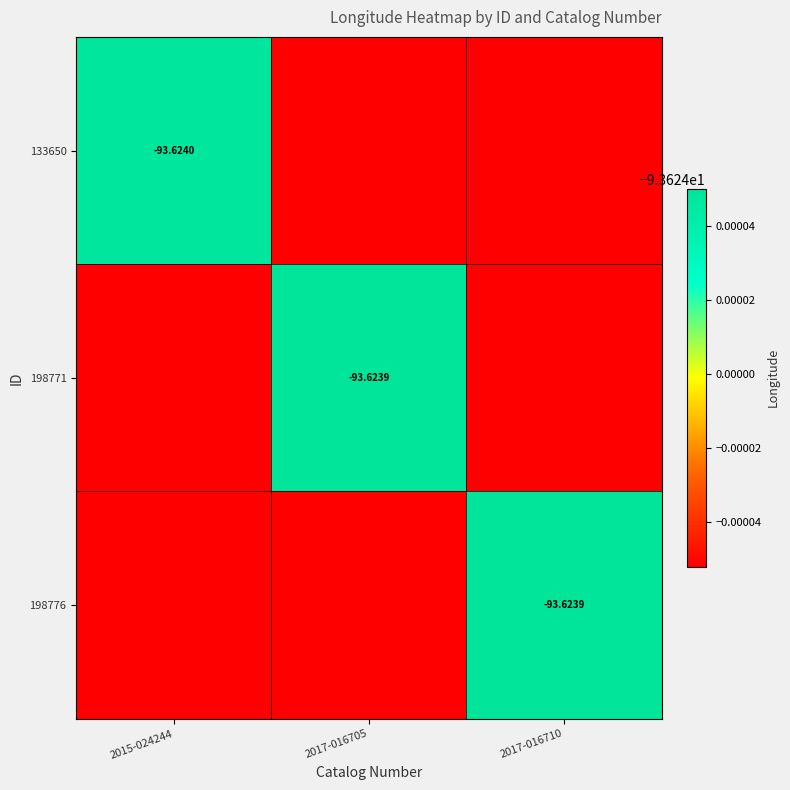

How many distinct data groups are displayed?

3